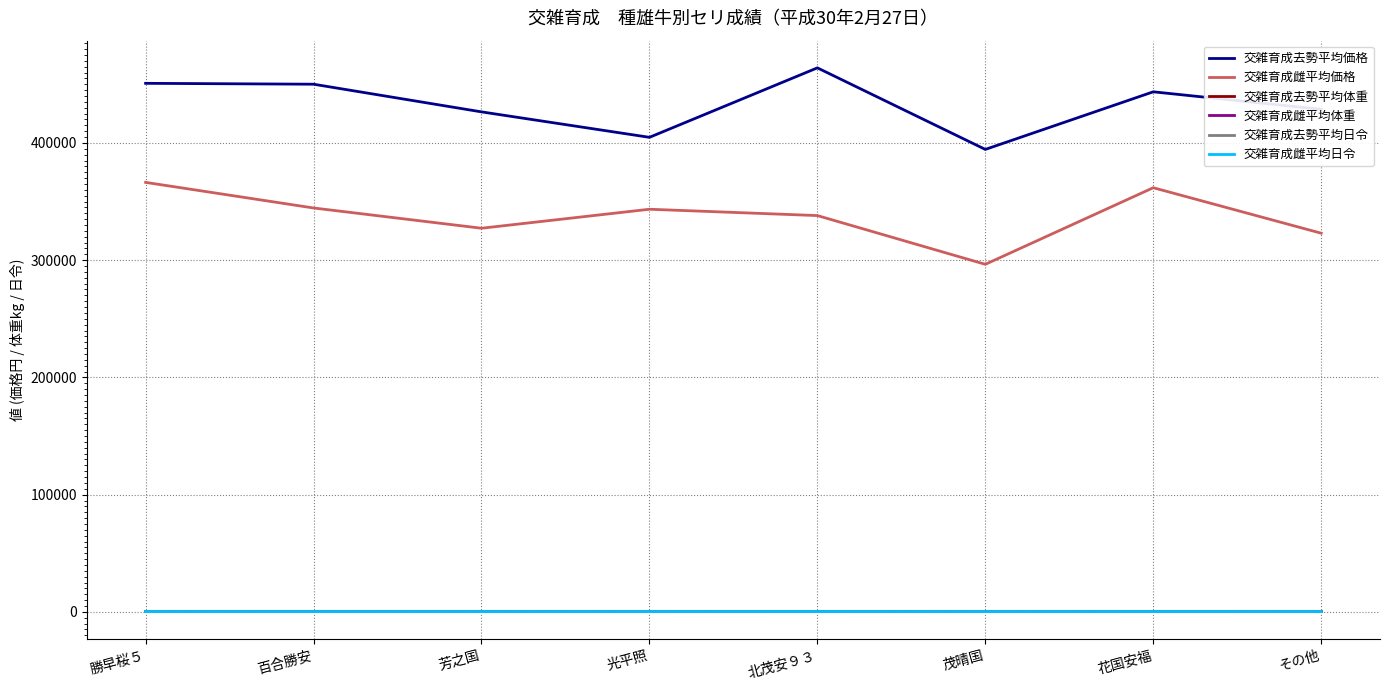

Between 勝早桜５ and 茂晴国, which series saw the biggest shift?

交雑育成雌平均価格